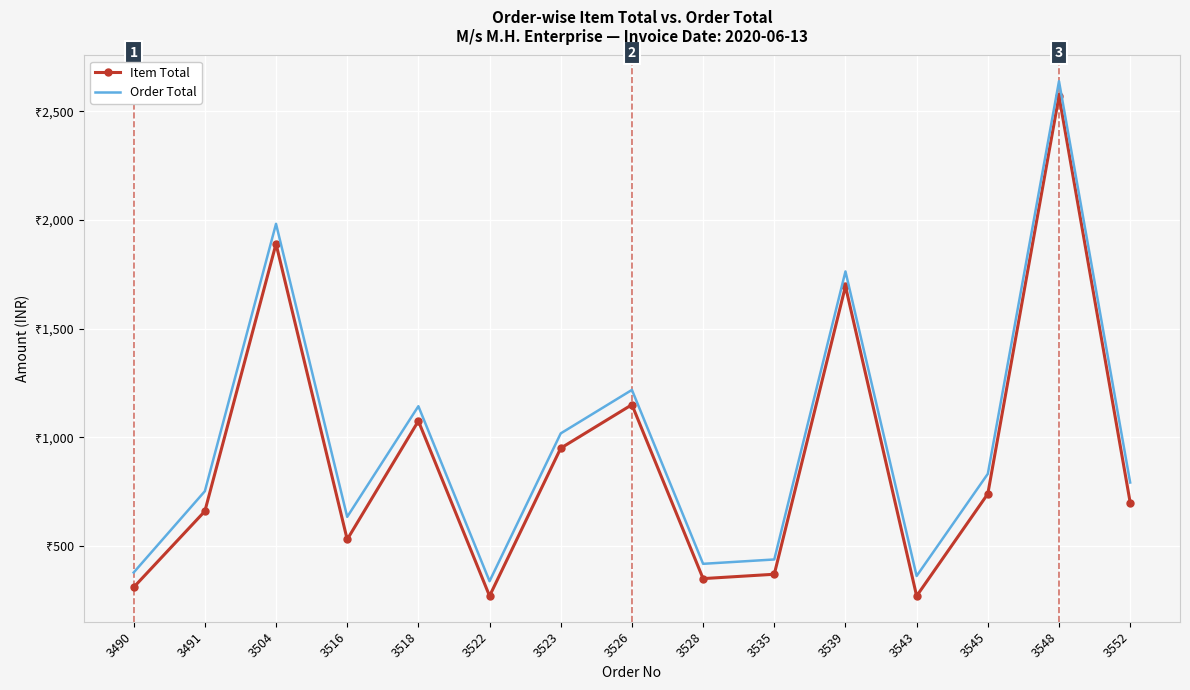

Reading left to right, what are all the values shown in this chart?

Item Total: 3490=310	3491=660	3504=1890	3516=530	3518=1075	3522=270	3523=950	3526=1150	3528=350	3535=370	3539=1695	3543=270	3545=740	3548=2570	3552=700
Order Total: 3490=378	3491=752	3504=1982	3516=634	3518=1143	3522=338	3523=1018	3526=1218	3528=418	3535=438	3539=1763	3543=362	3545=832	3548=2638	3552=792